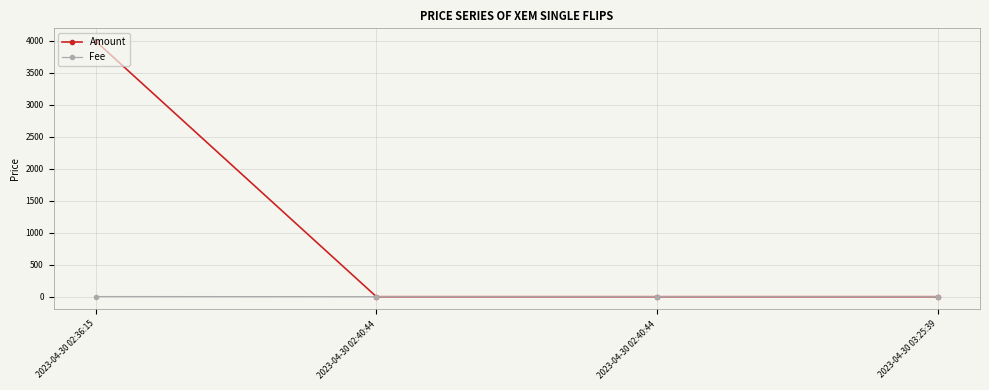

Between 2023-04-30 02:36:15 and 2023-04-30 02:40:44, which series saw the biggest shift?

Amount